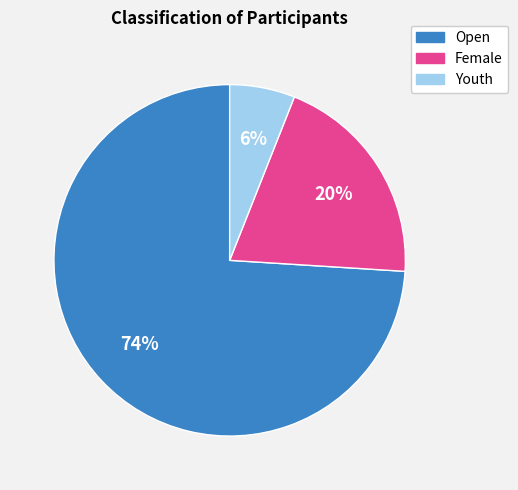

To the nearest percent, what is the average slice percentage?

33%